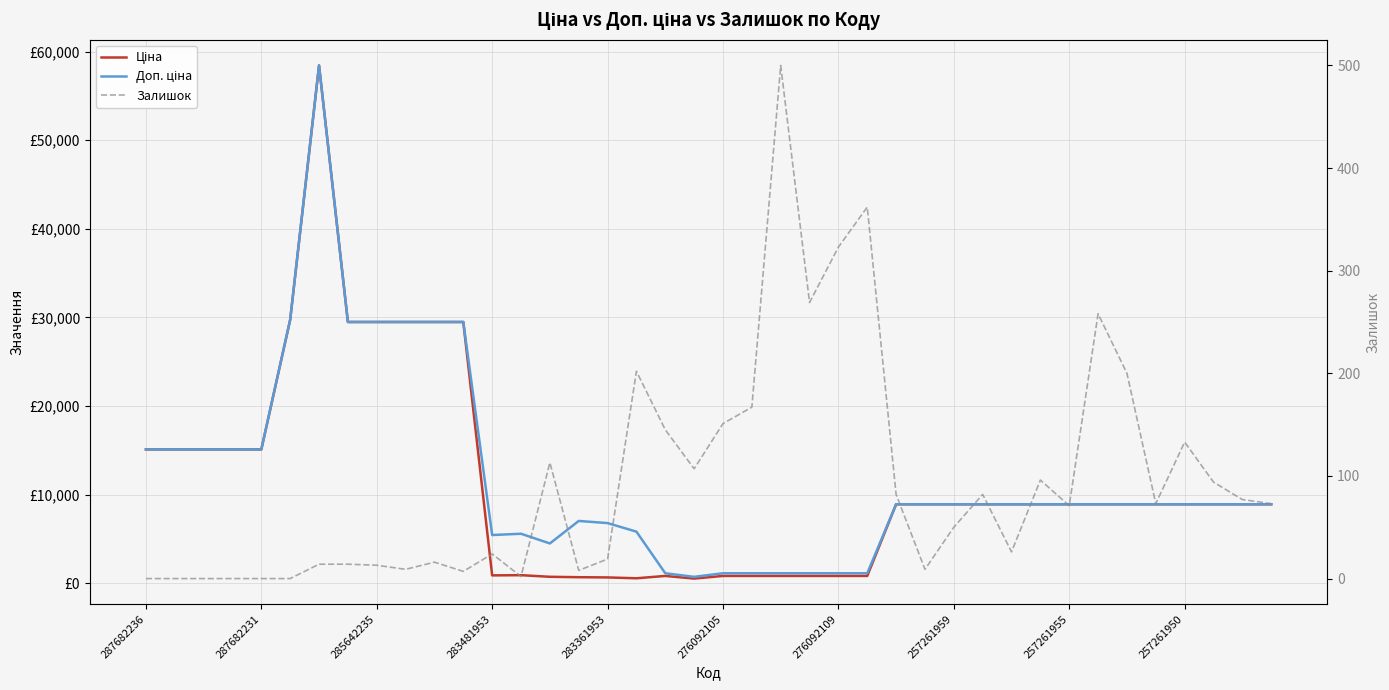

What is the maximum value for Доп. ціна?

58426.5